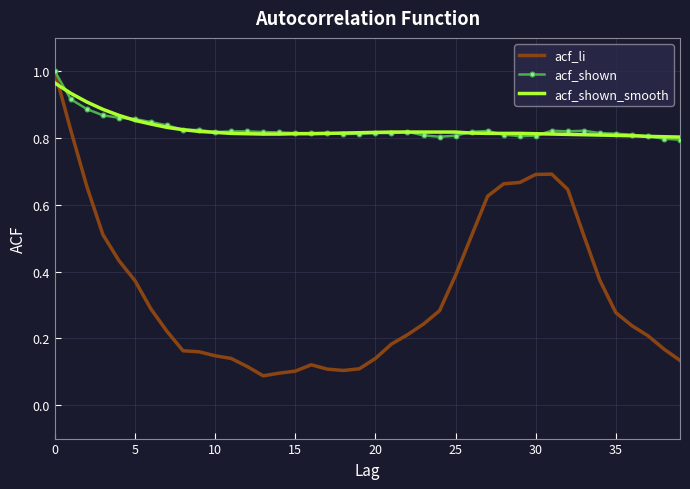

Which series has the widest spread of values?

acf_li